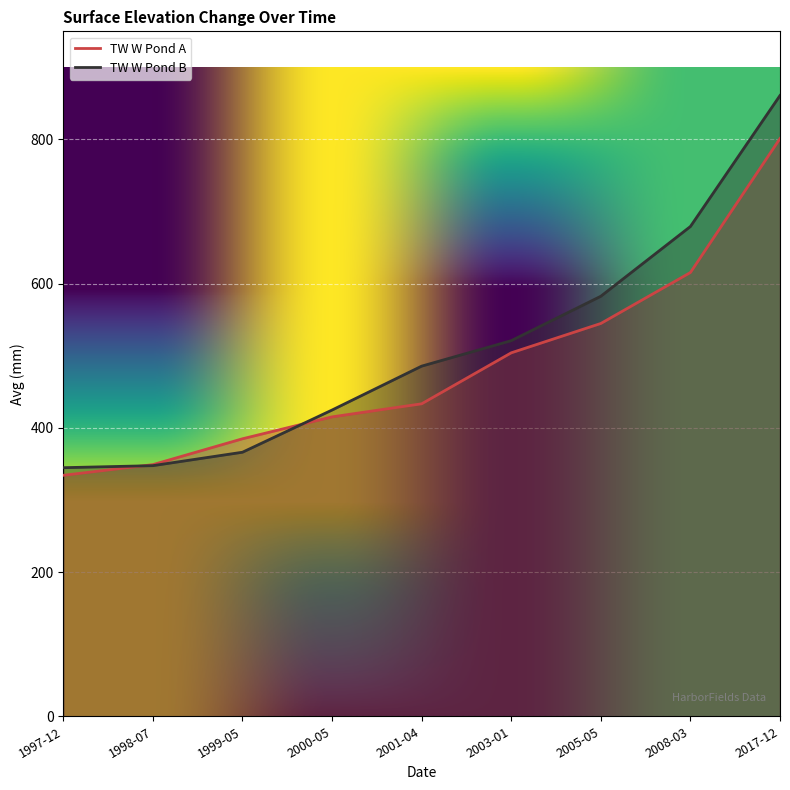

What is the lowest value of the TW W Pond B series?

344.8